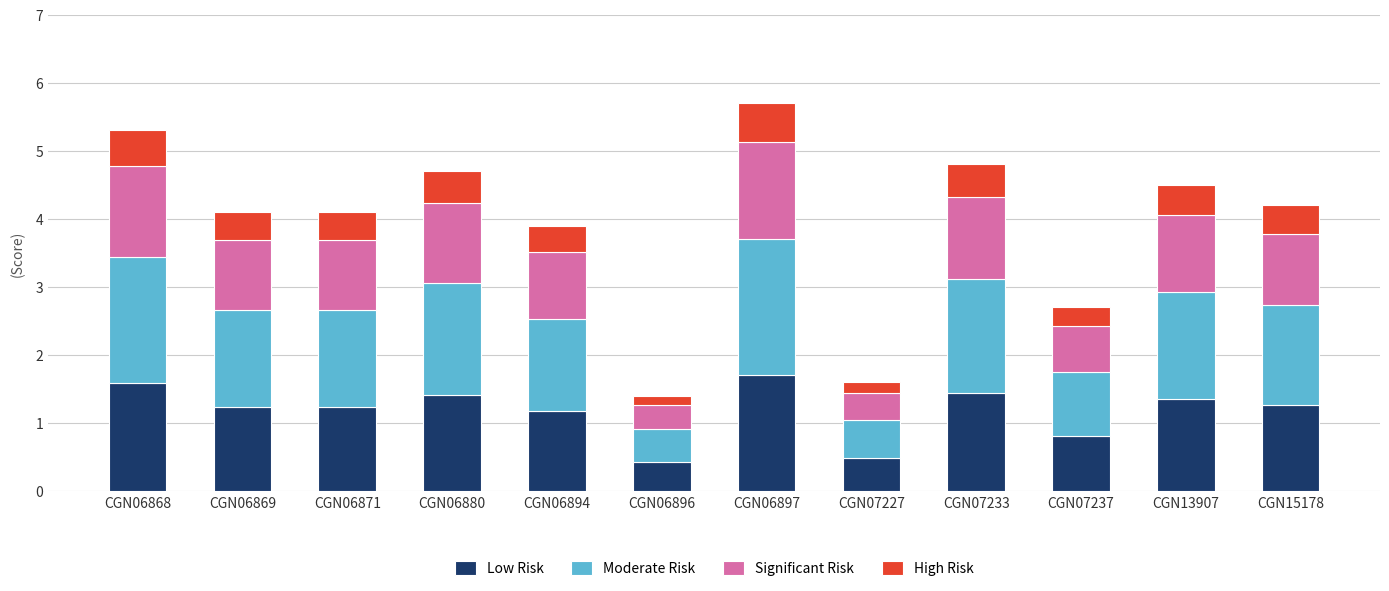

What is the maximum value for Low Risk?

1.7